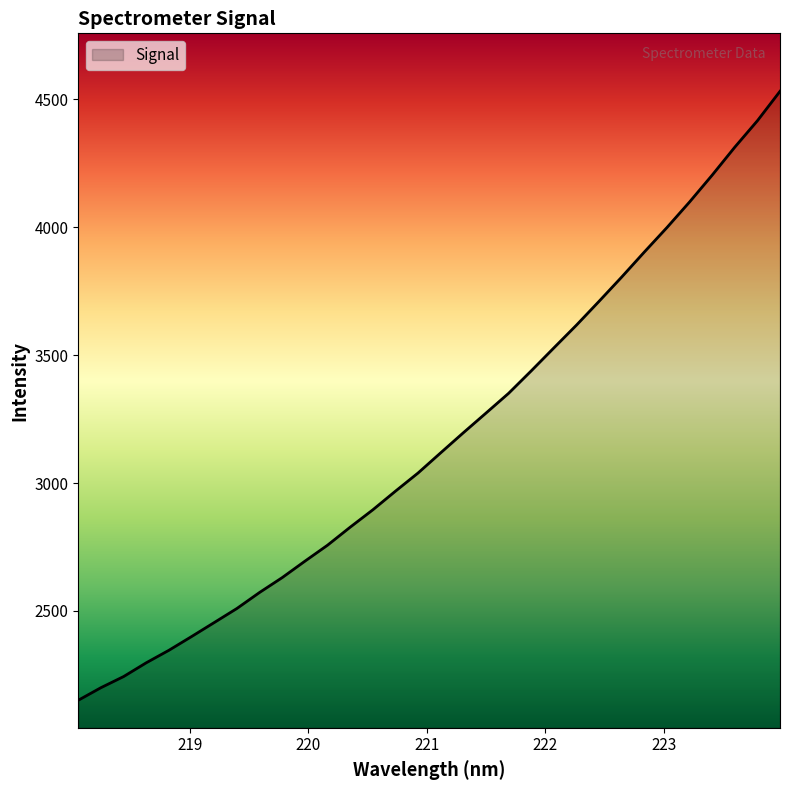

What is the minimum value shown in the chart?

2150.9